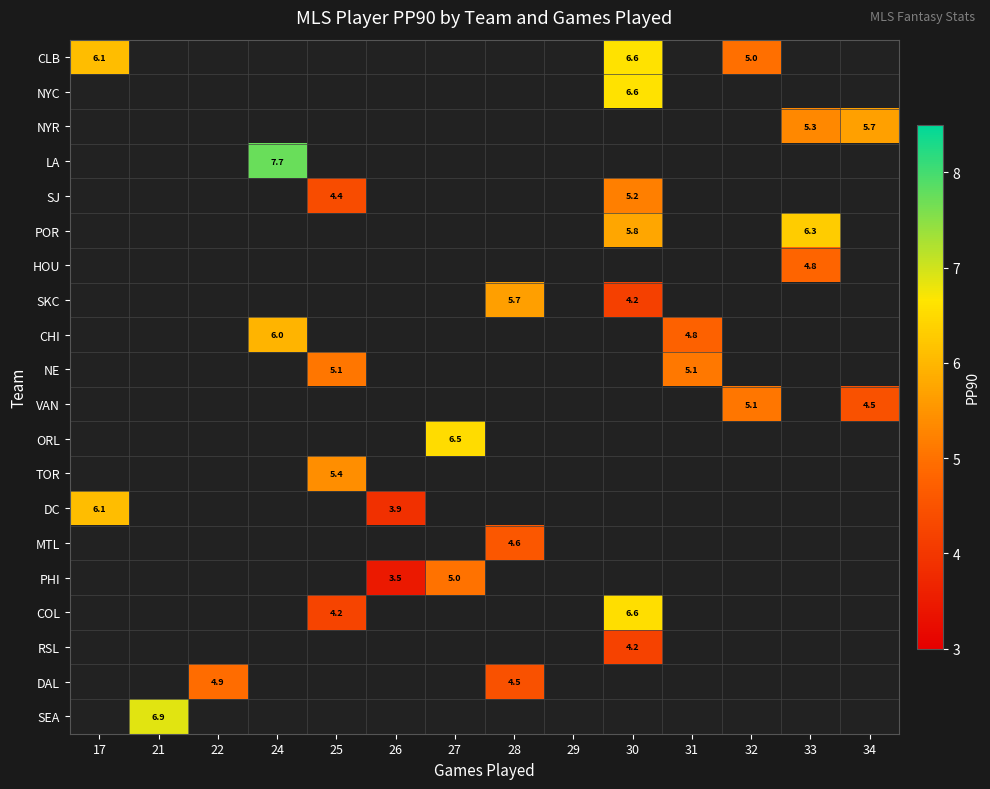

Between 34 and 26, which is larger?

34